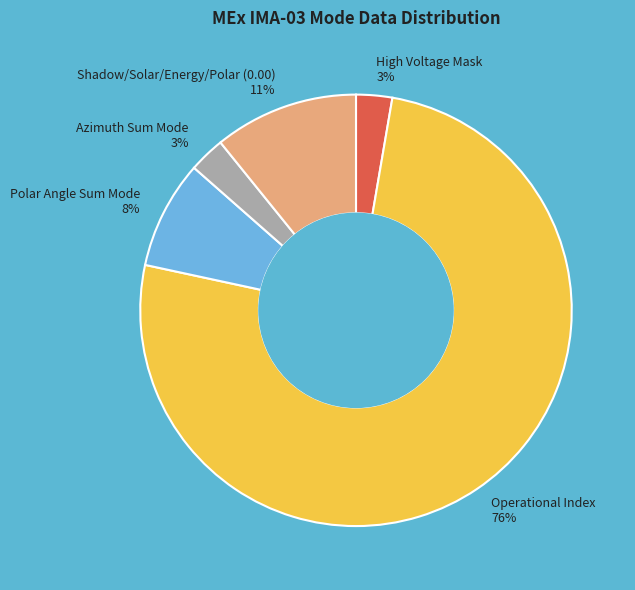

How many slices are in this pie chart?

5